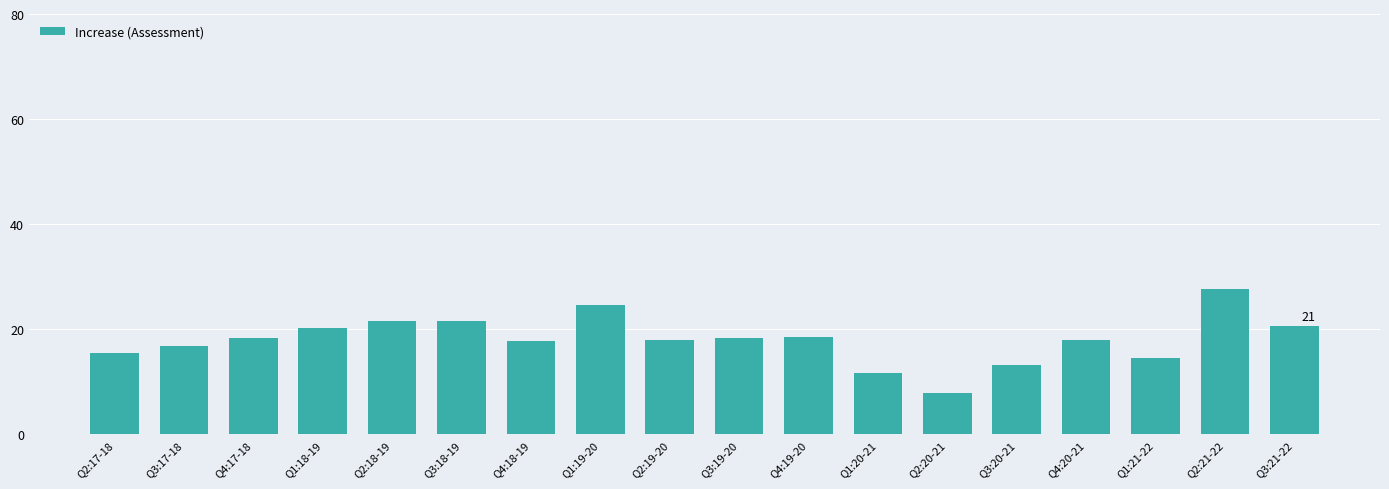

What is the label of the 8th bar from the right?

Q4:19-20